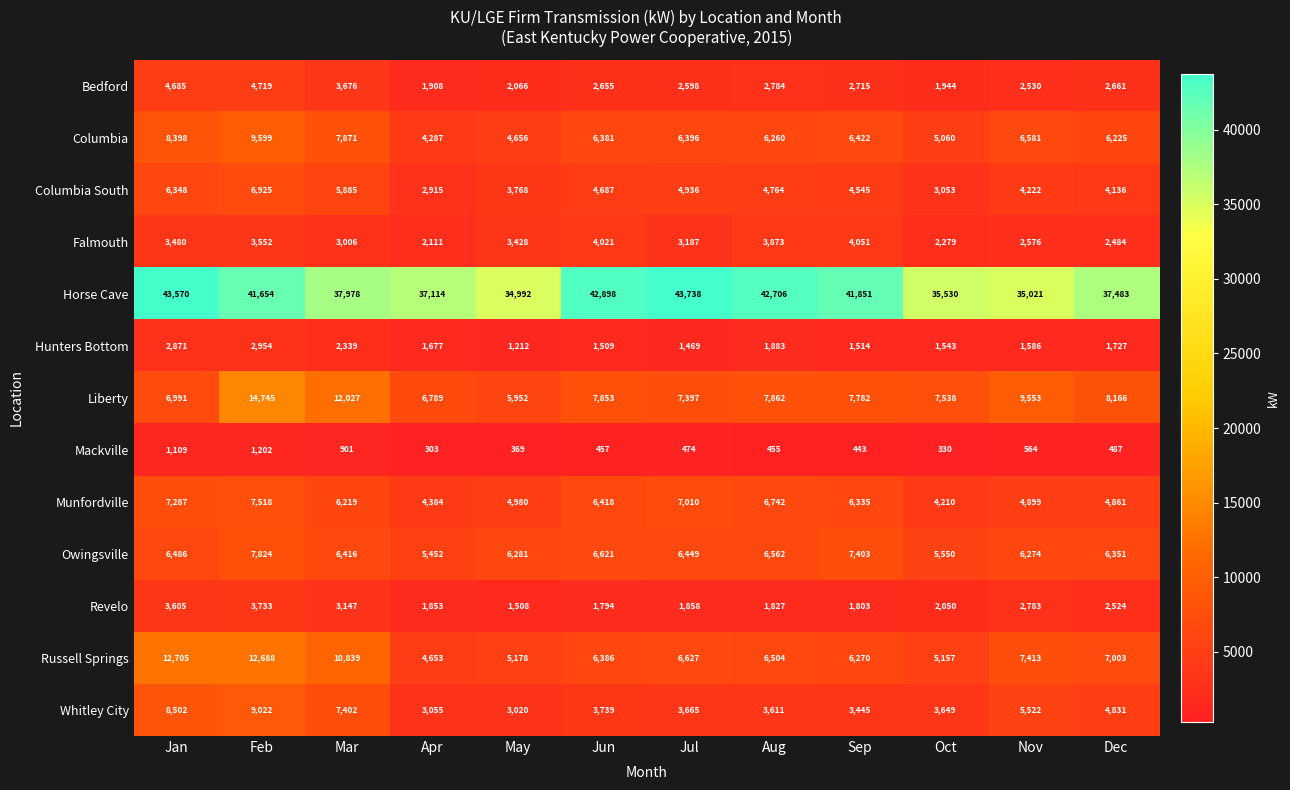

Rank the categories by Revelo value from highest to lowest.

Feb, Jan, Mar, Nov, Dec, Oct, Jul, Apr, Aug, Sep, Jun, May